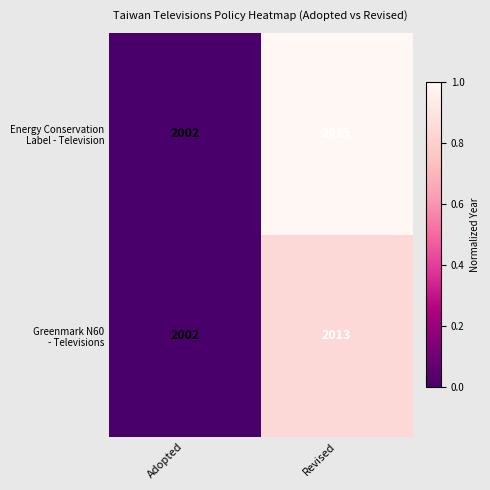

What is the total value across all series at Adopted?

4004